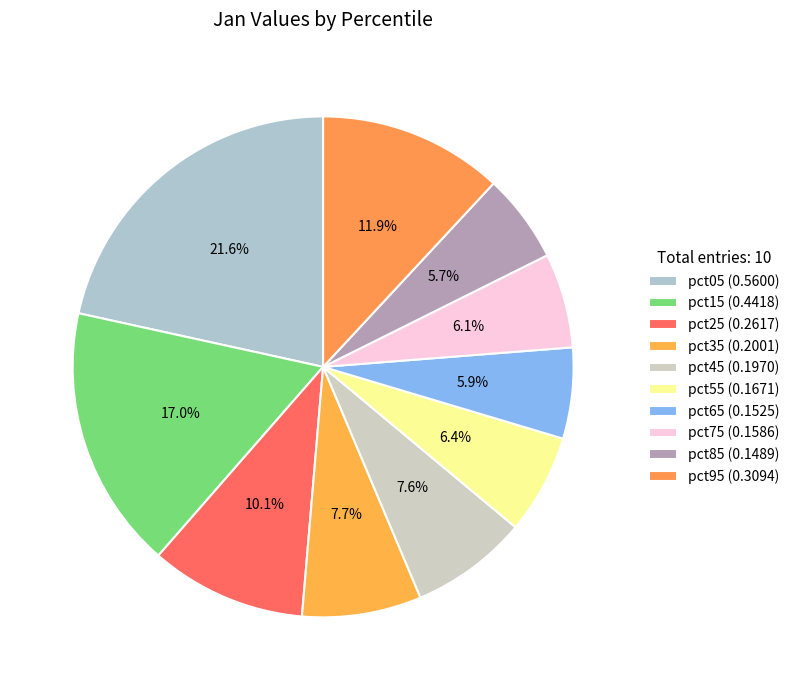

How many segments does this pie chart have?

10